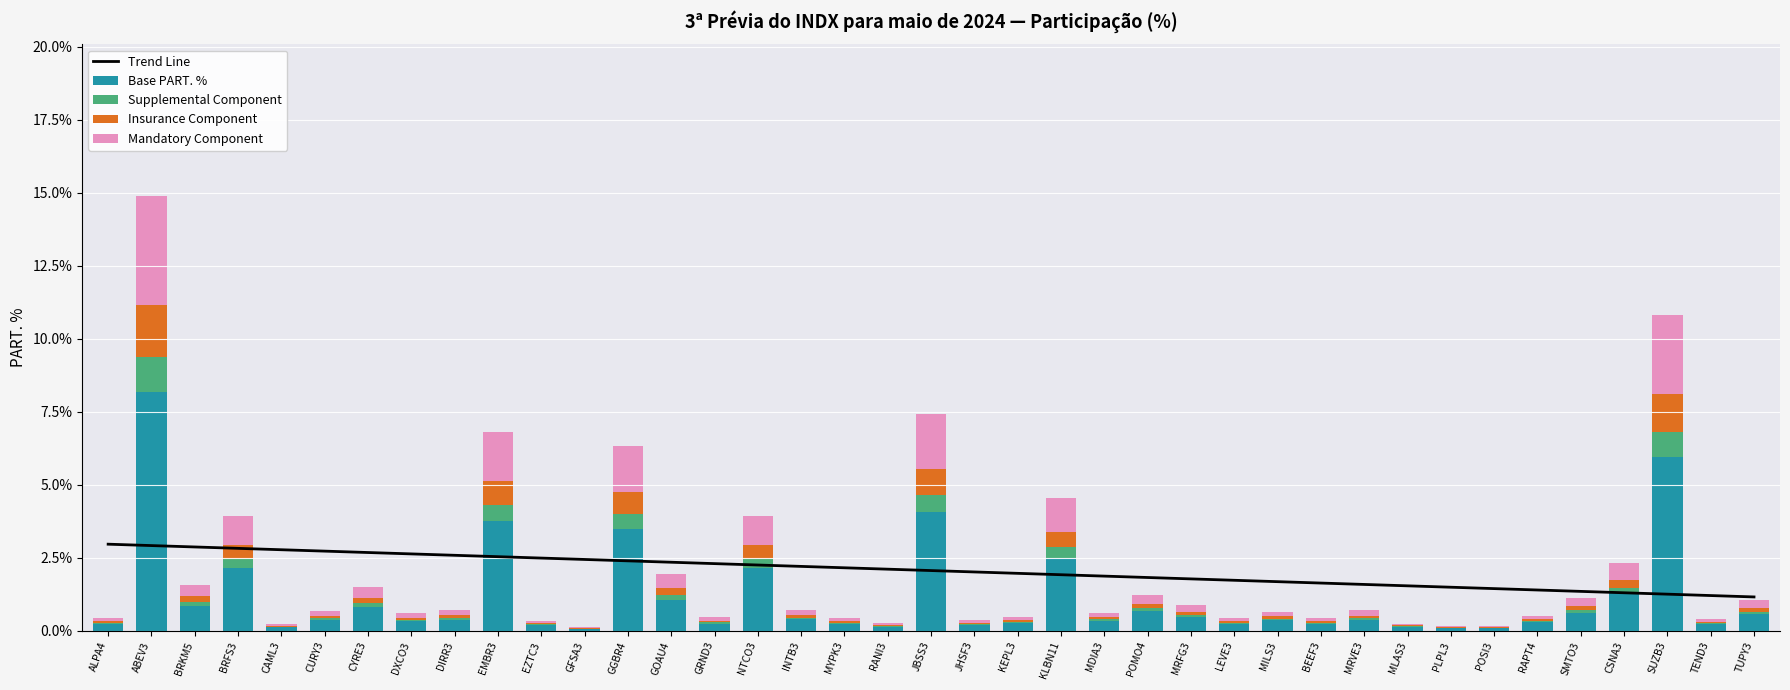

At which label is Insurance Component closest to 0?

GFSA3